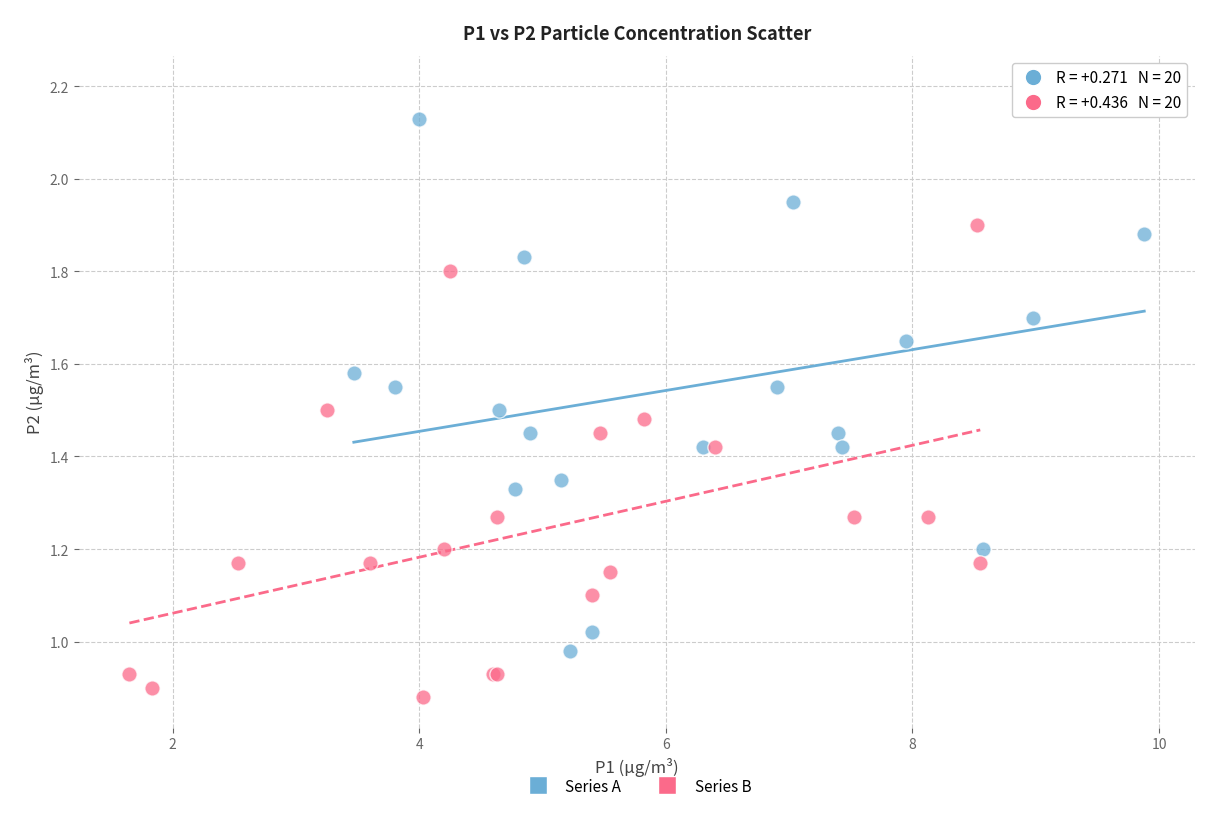

Which series contains the highest Y value?

Series A